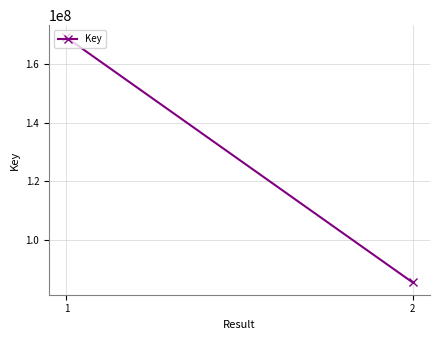

What is the change in value from 1 to 2?

-83752996